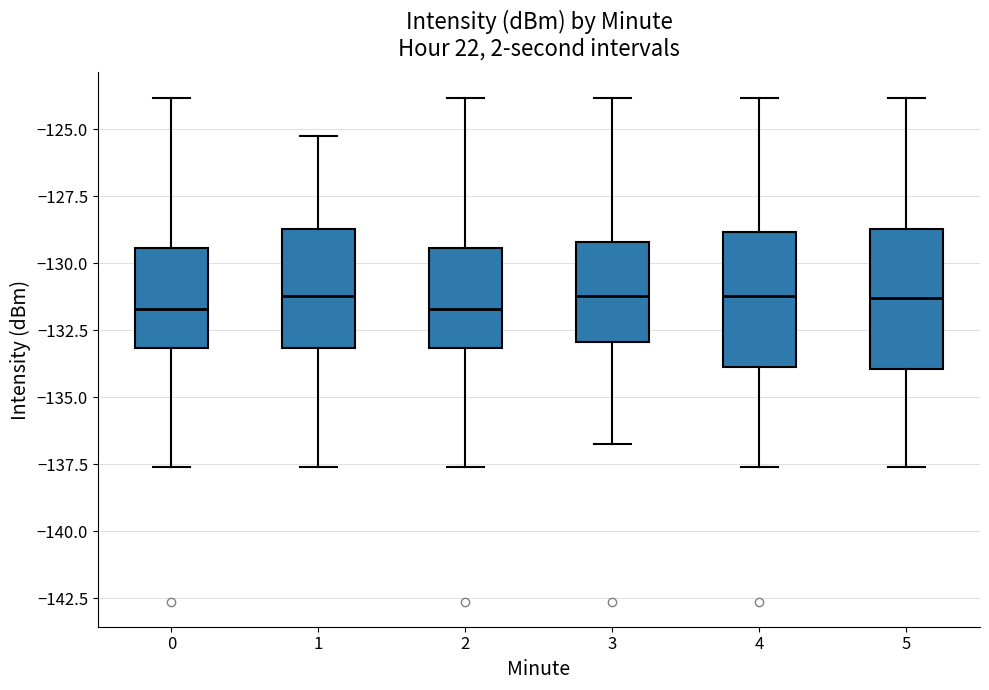

Reading left to right, read every box against the y-axis: the position of its median line, the range the box covers, and the ends of its whiskers. The values are not printed on the chart, so give them approximately, as read against the axis.

0: median -131.5, box -133.0 to -129.5, whiskers -137.5 to -124.0
1: median -131.0, box -133.0 to -128.5, whiskers -137.5 to -125.0
2: median -131.5, box -133.0 to -129.5, whiskers -137.5 to -124.0
3: median -131.0, box -133.0 to -129.0, whiskers -136.5 to -124.0
4: median -131.0, box -134.0 to -129.0, whiskers -137.5 to -124.0
5: median -131.5, box -134.0 to -128.5, whiskers -137.5 to -124.0